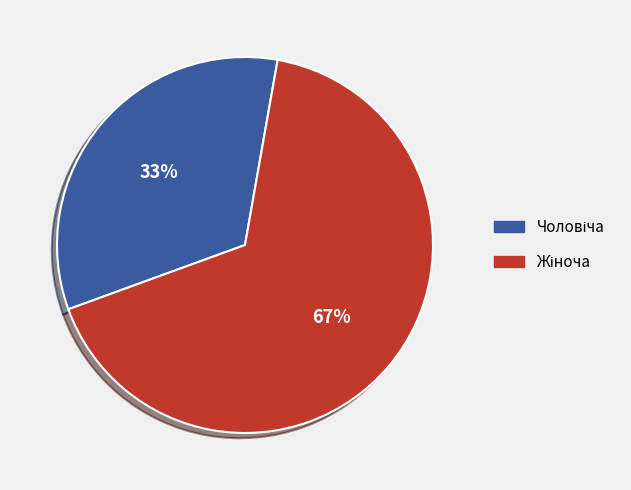

To the nearest percent, what is the average slice percentage?

50%